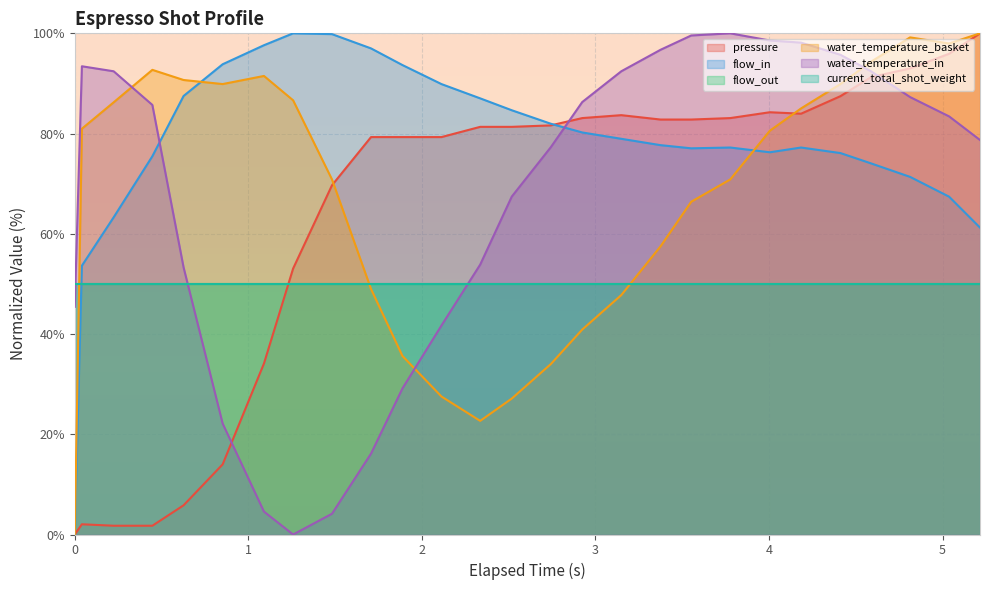

Does the chart display data point markers on the line(s)?

No